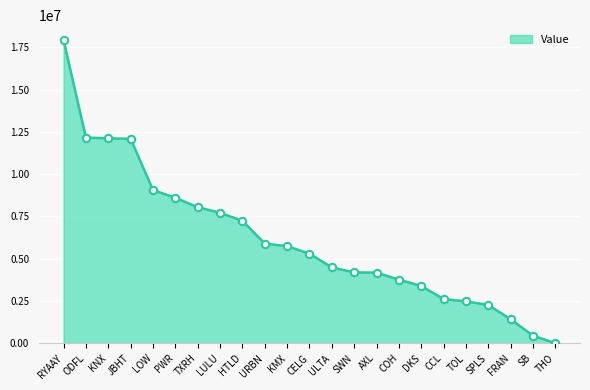

Which series has the largest total across all categories?

Value_line